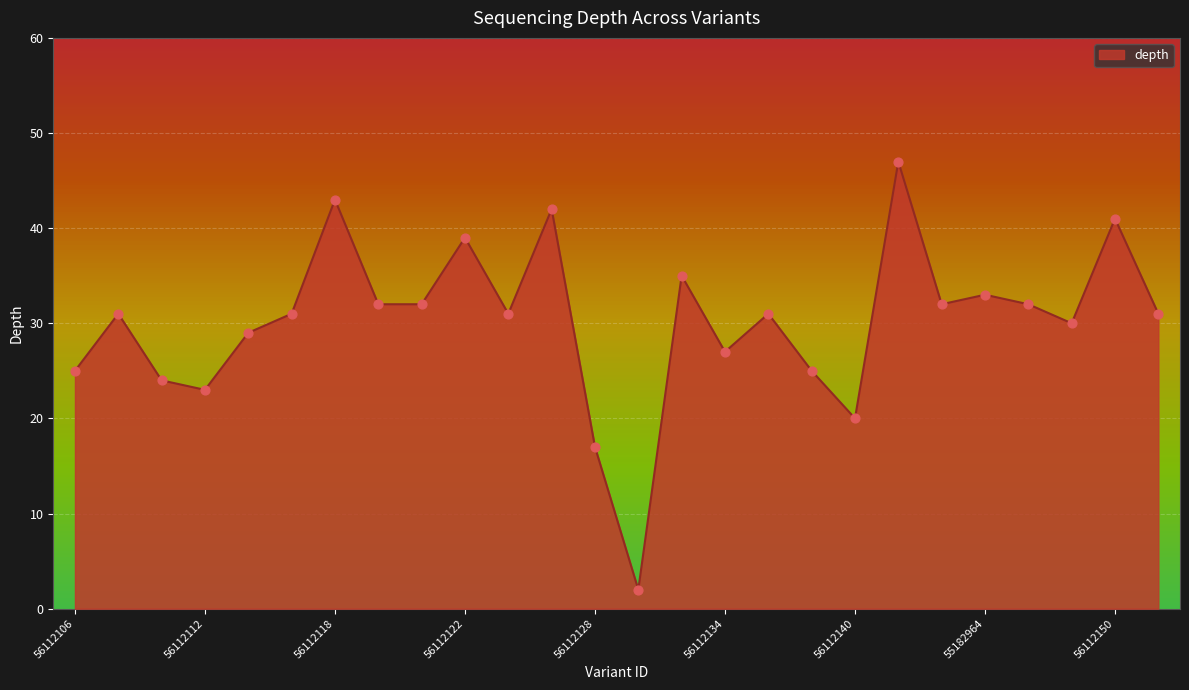

What is the difference between the maximum and minimum values?

45